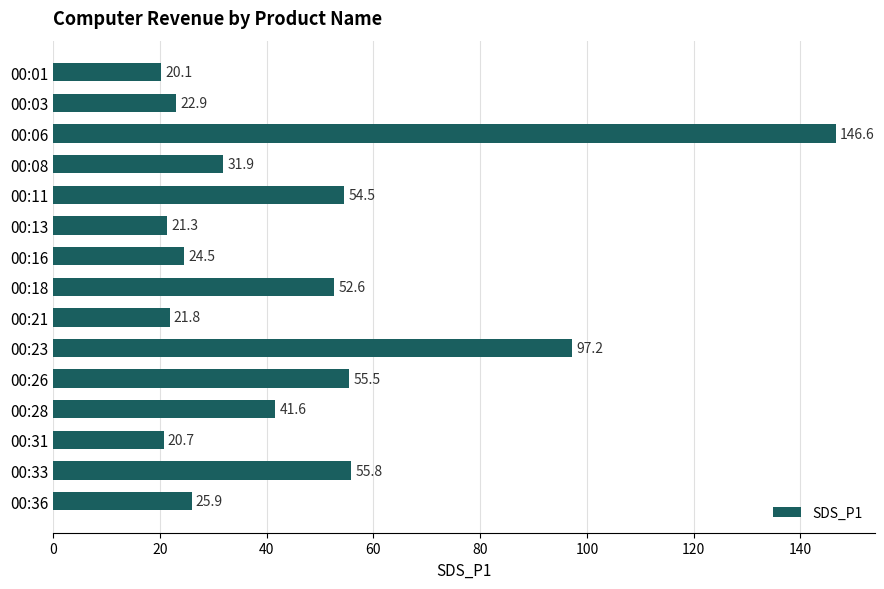

How many categories are shown in the chart?

15